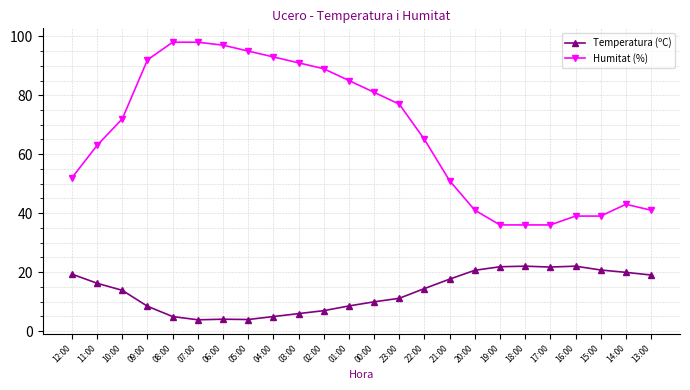

Is it true that Temperatura (ºC) equals 21.7 at 17:00?

True